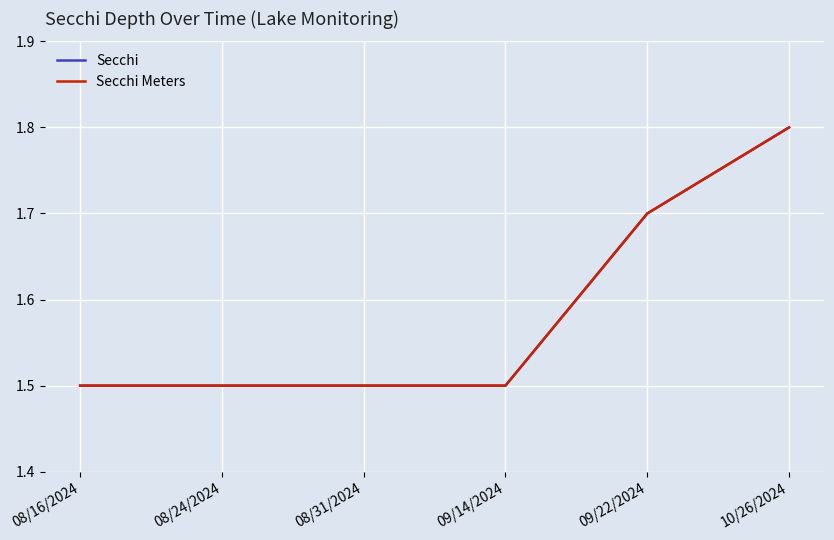

True or false: Secchi Meters and Secchi intersect in this chart.

False